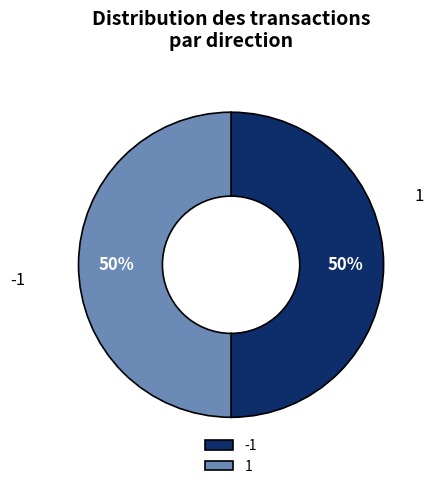

Which category has the smallest portion of the pie?

-1